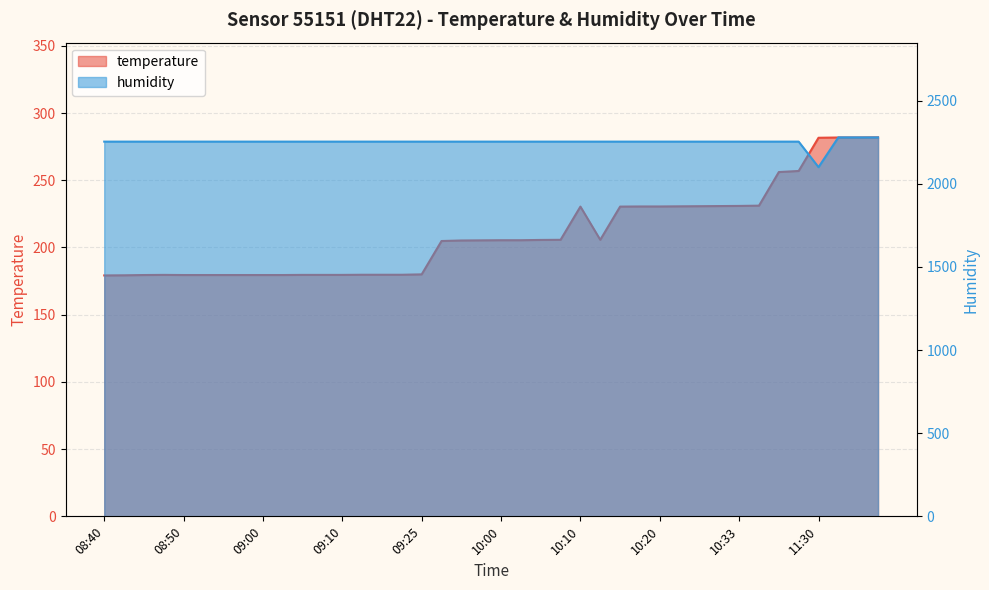

At how many categories does at least one series exceed 1777?

40